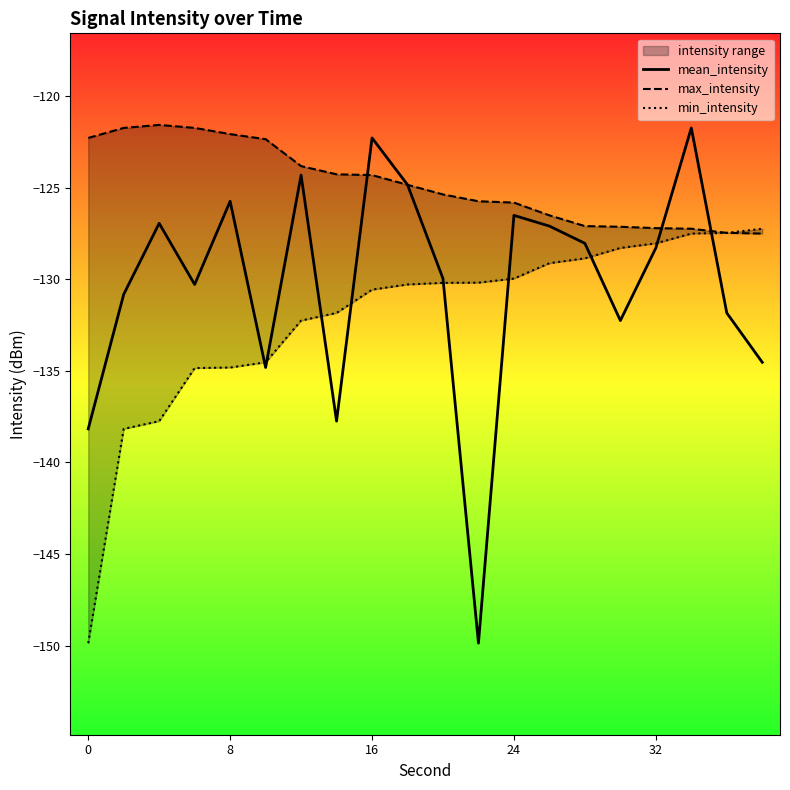

Which series has the largest range (max minus min)?

mean_intensity